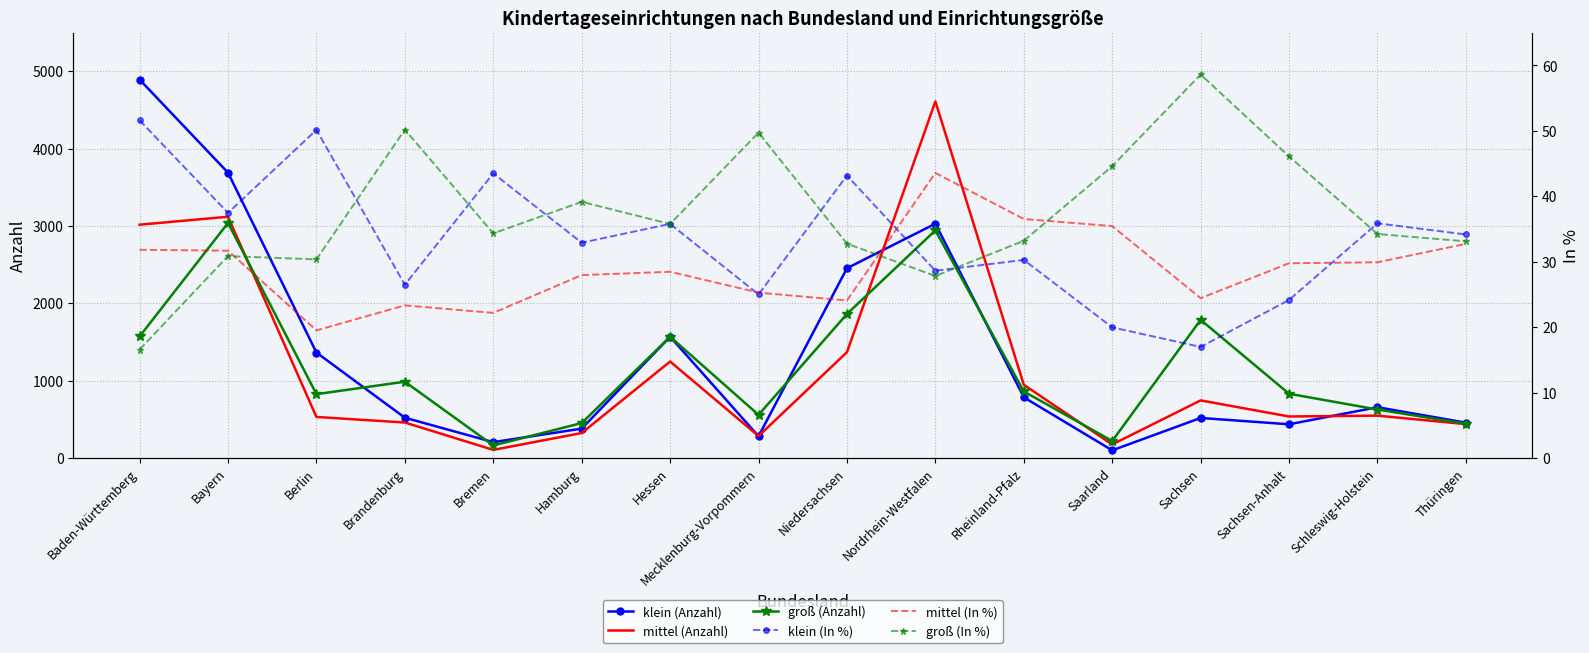

What is the sum of all groß (Anzahl) values?

18727